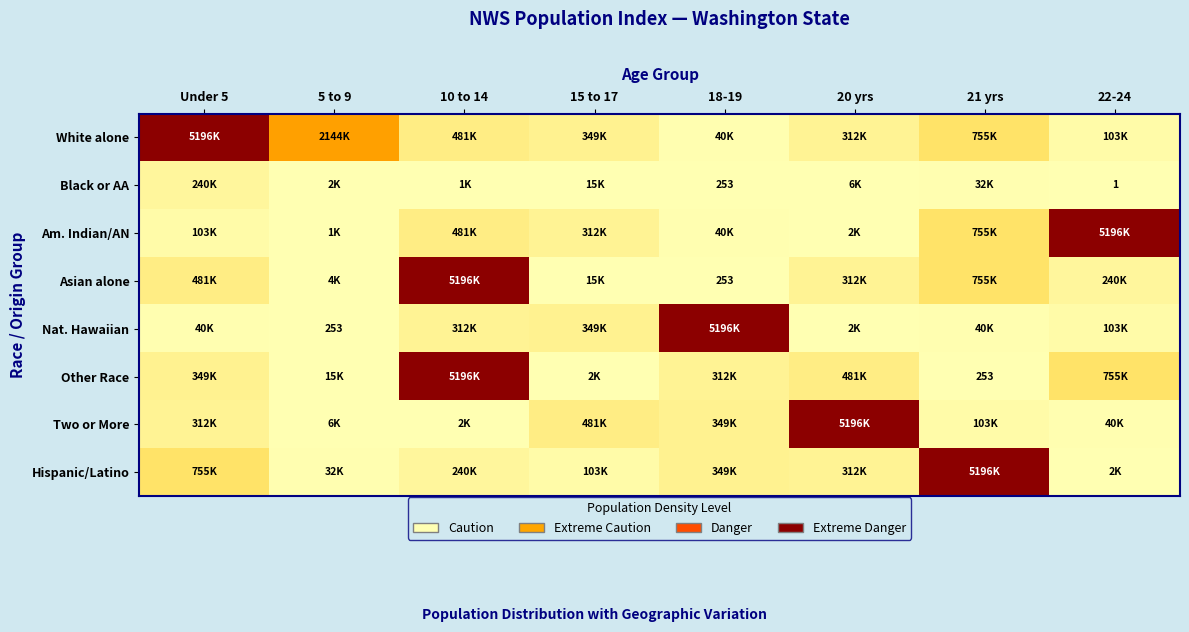

The Asian alone series shows 127 at 18-19. True or false?

False